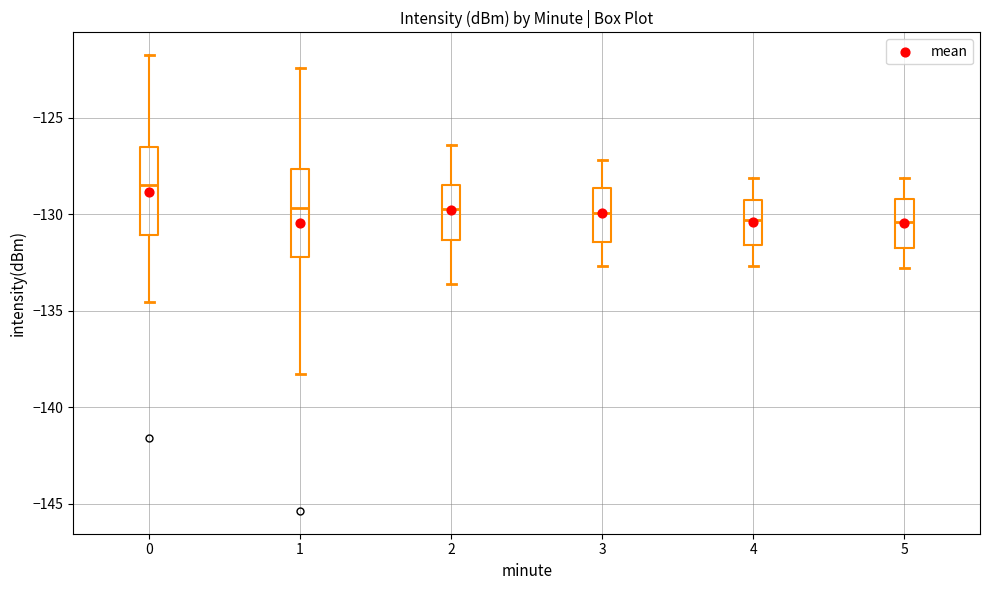

Where does the lower whisker of the box at x = 0 end on the y-axis? The values are not printed on the chart, so give them approximately, as read against the axis.

-134.5